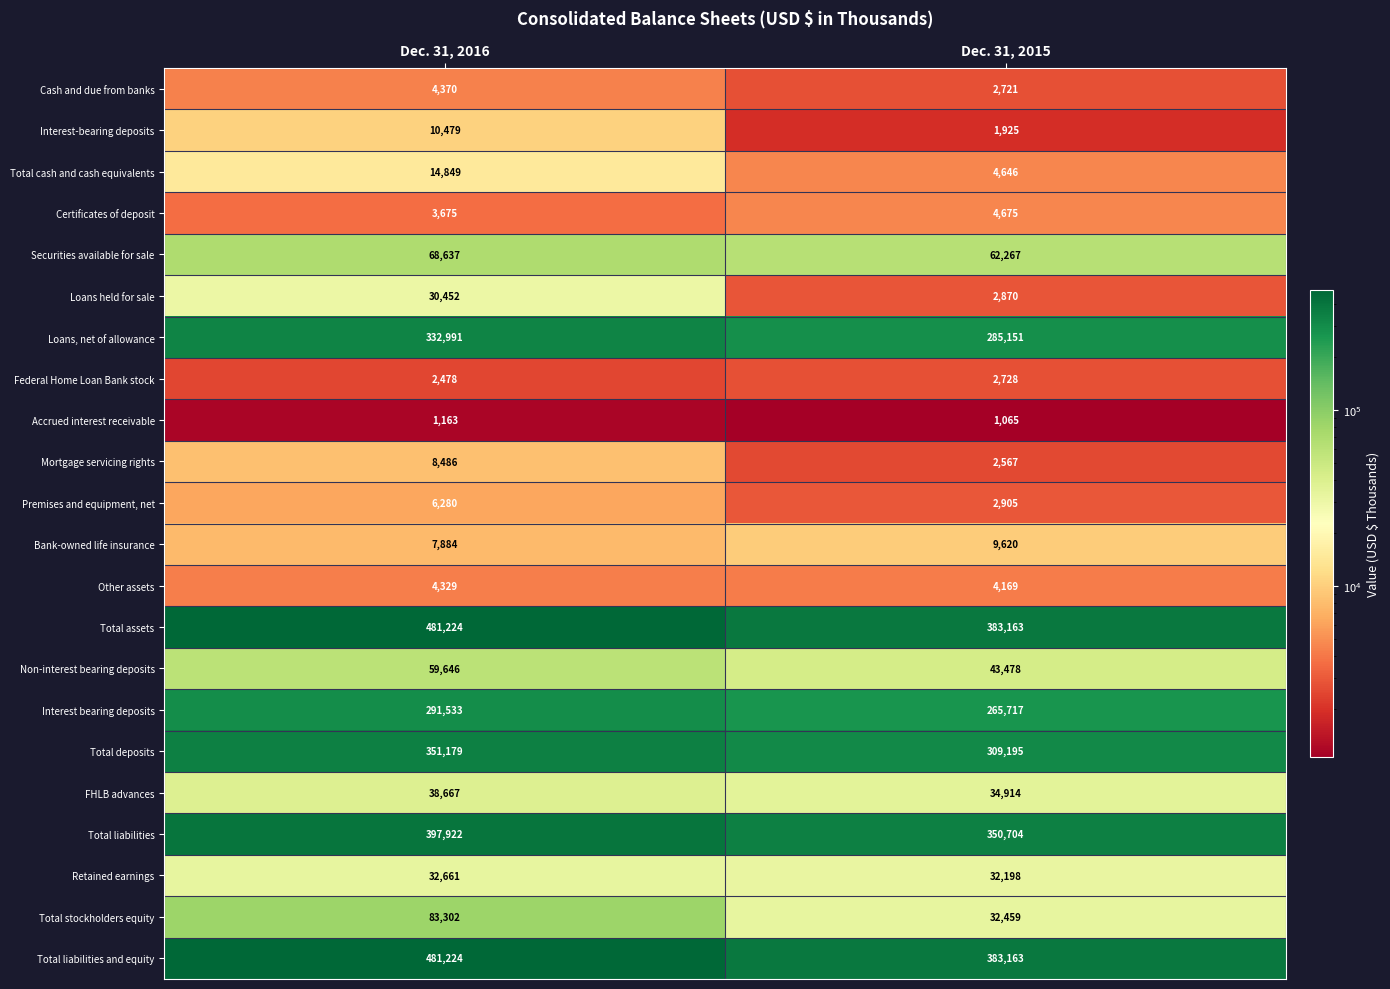

At which category is the sum across all series the highest?

Dec. 31, 2016